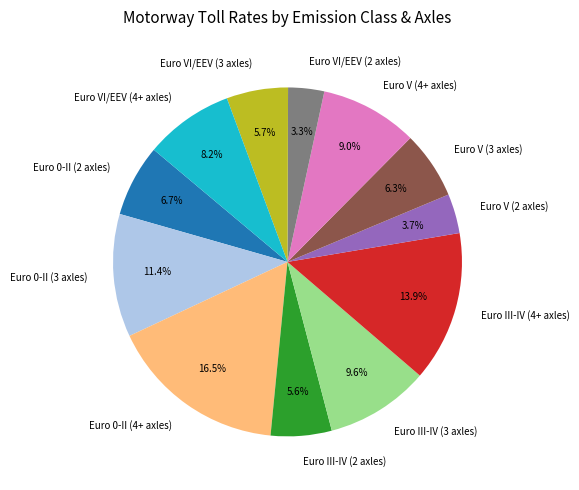

Between Euro VI/EEV (2 axles) and Euro 0-II (4+ axles), which is larger?

Euro 0-II (4+ axles)